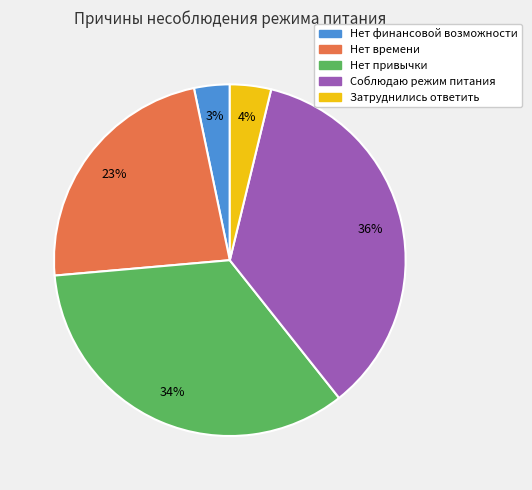

Does any single category account for the majority?

No